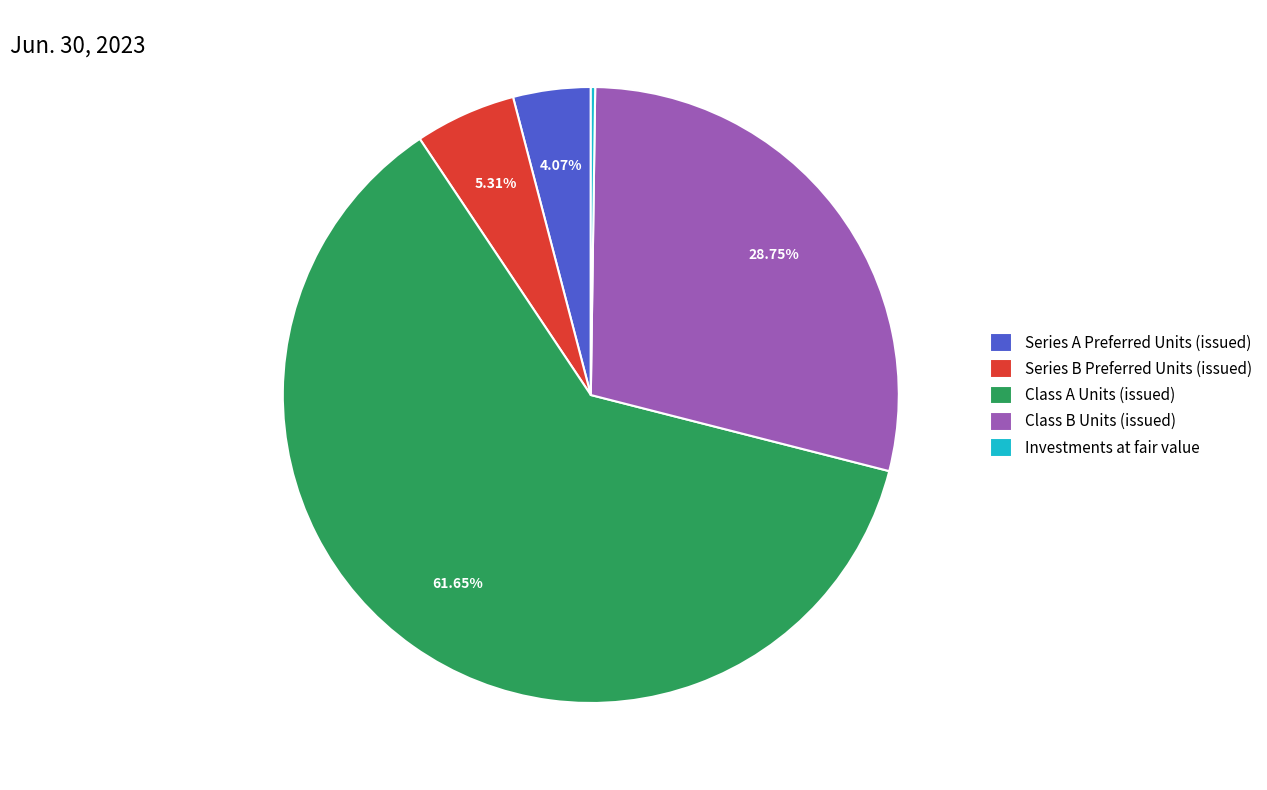

To the nearest percent, what is the difference between the Class A Units (issued) and Class B Units (issued) slice percentages?

33%